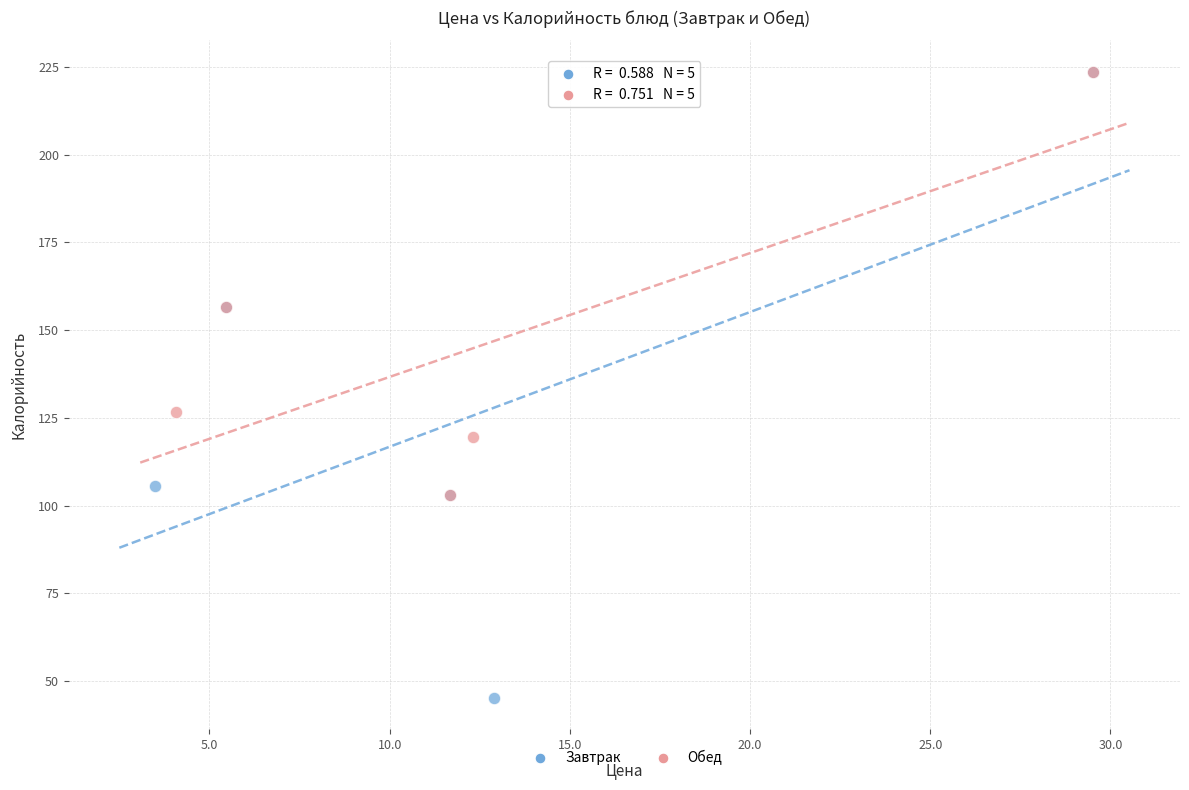

Which series has the largest Y range (max minus min)?

Завтрак